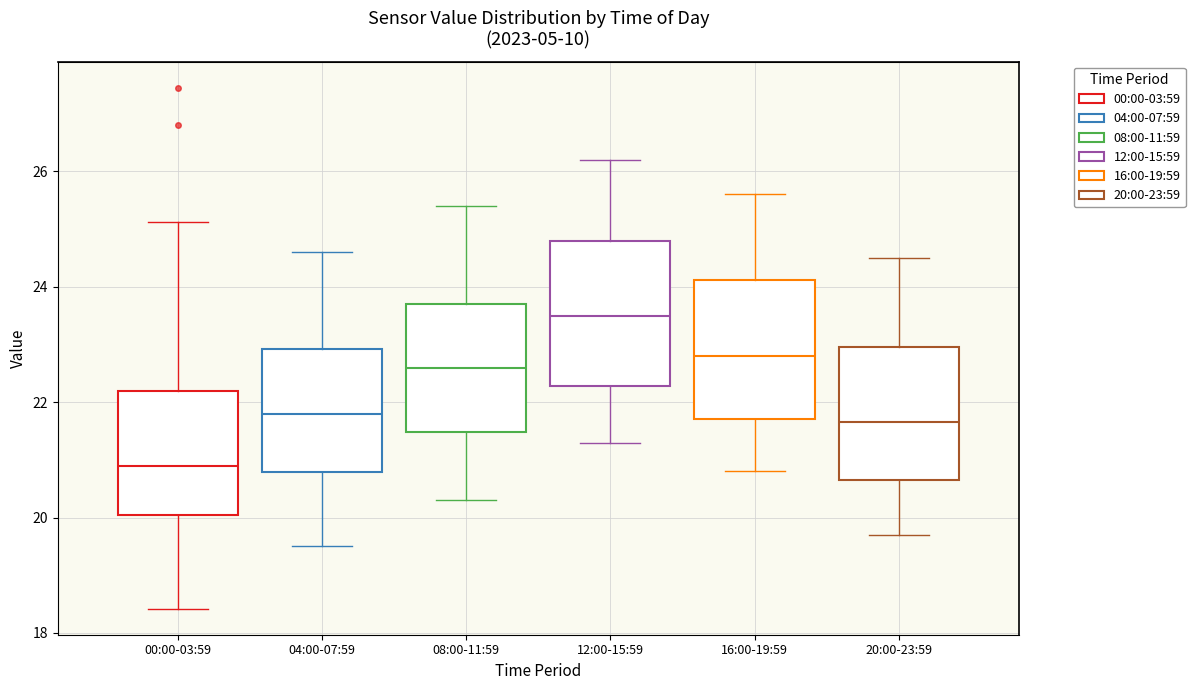

Which box has the highest median line?

12:00-15:59